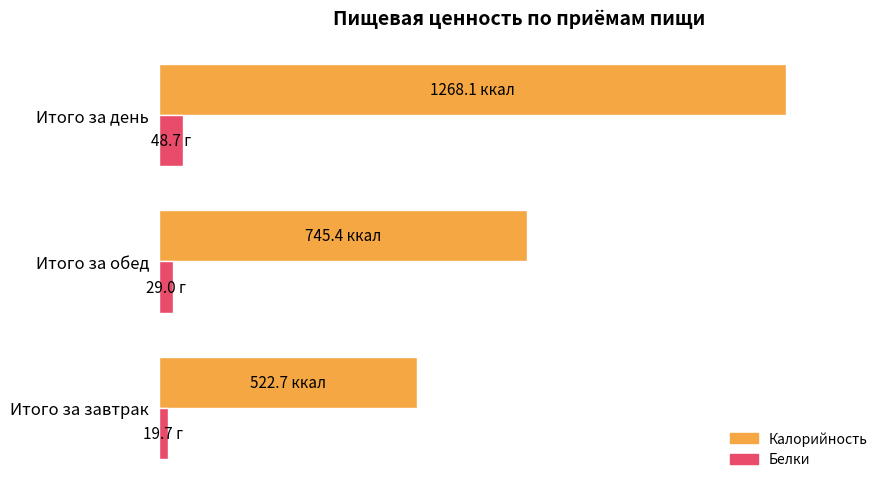

Rank the categories by Калорийность value from lowest to highest.

Итого за завтрак, Итого за обед, Итого за день